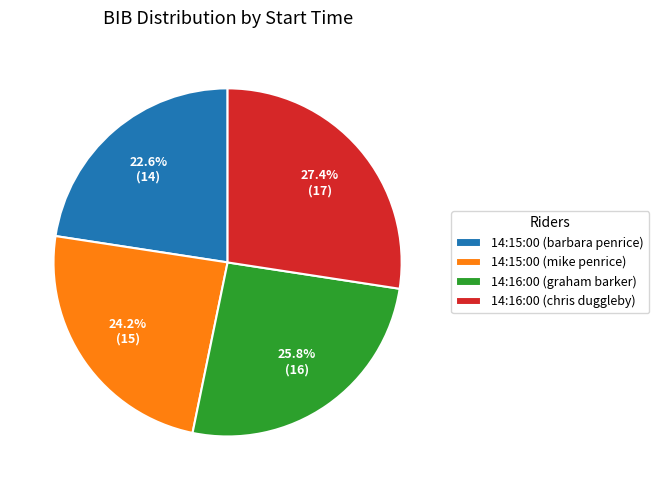

Combined, what portion of the pie is 14:16:00 (graham barker) and 14:16:00 (chris duggleby)?

53.2%